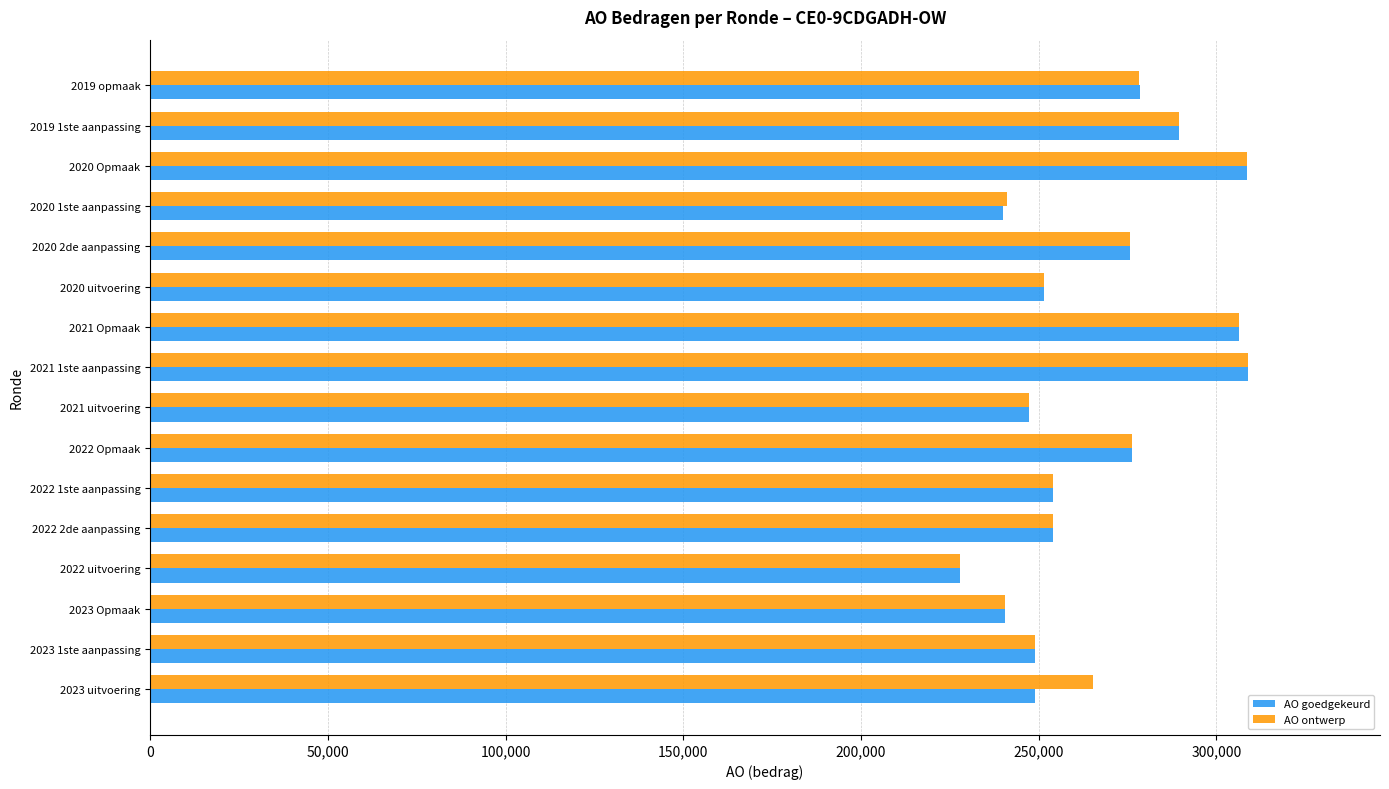

At how many categories does at least one series exceed 234693?

15